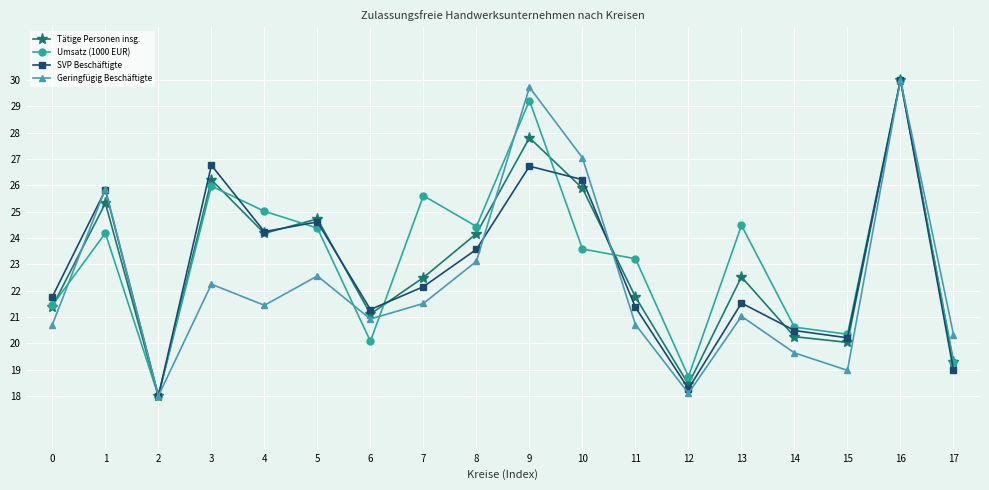

Is it true that Umsatz (1000 EUR) equals 8.3 at 6?

False